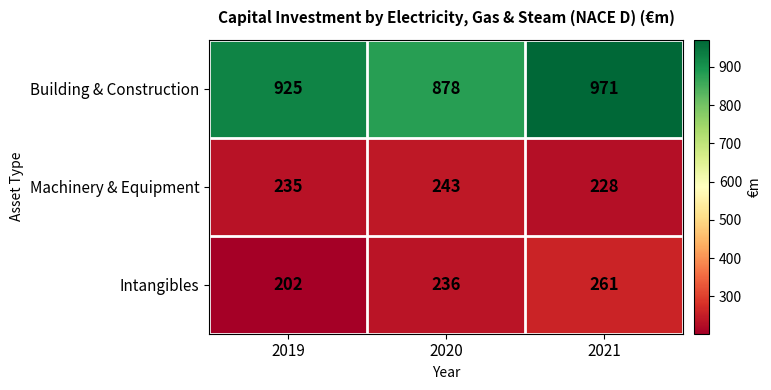

Which series has the largest range (max minus min)?

Building & Construction